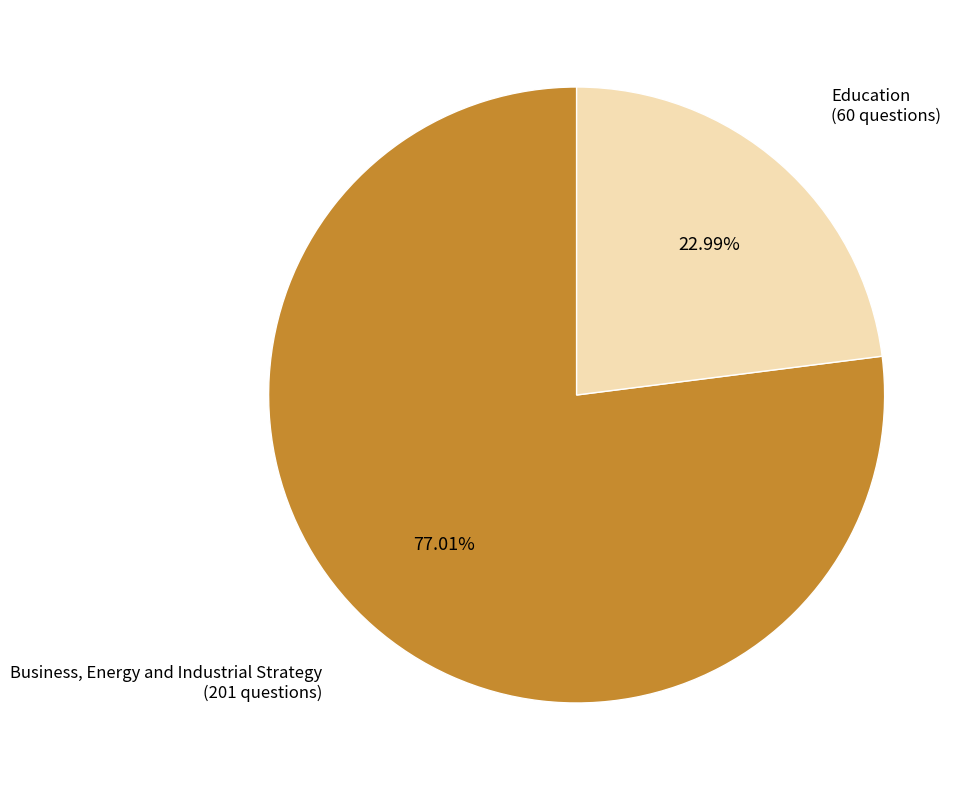

To the nearest percent, what portion does Business, Energy and Industrial Strategy represent?

77%